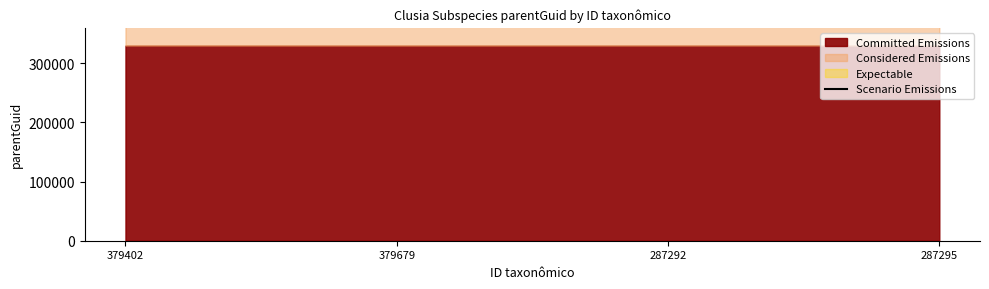

Rank the categories by value from highest to lowest.

379402, 287292, 379679, 287295